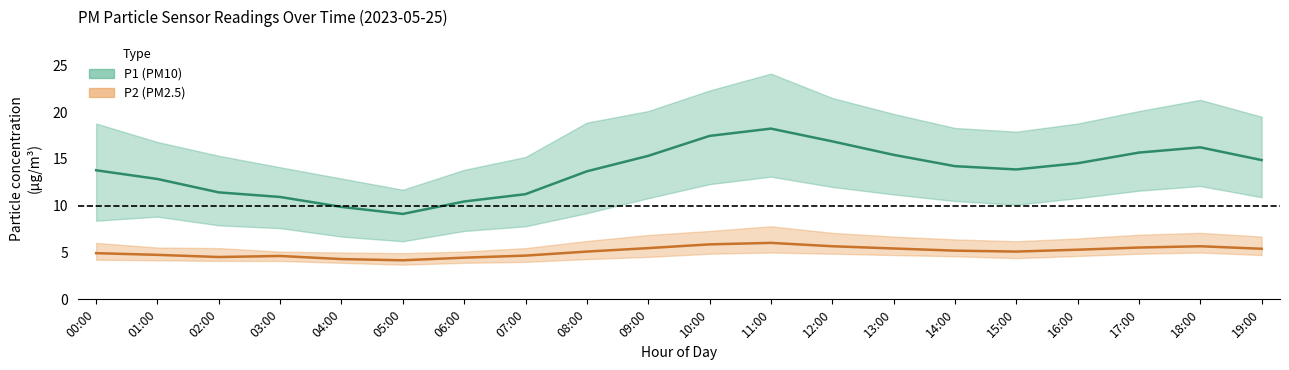

What is the label of the 12th point from the right?

08:00